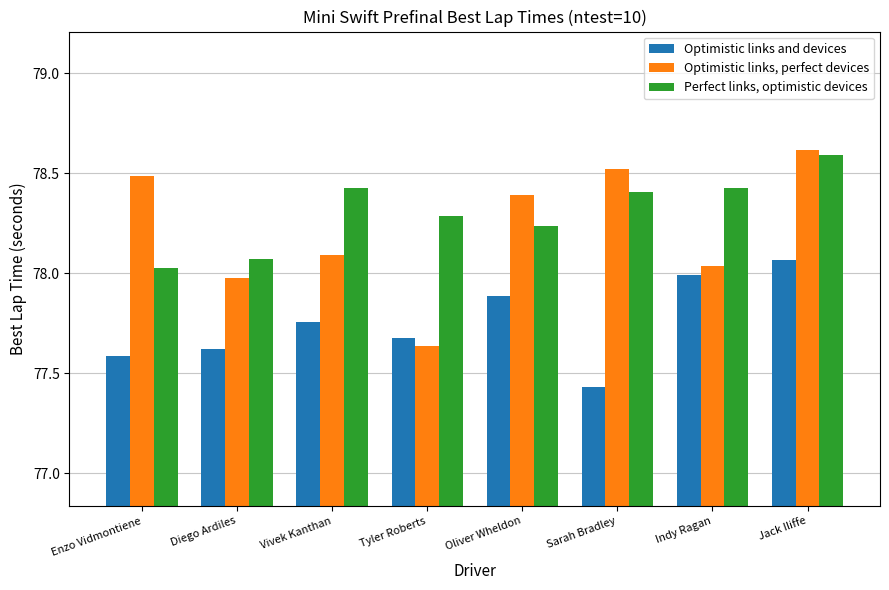

What is the sum of all Perfect links, optimistic devices values?

626.5